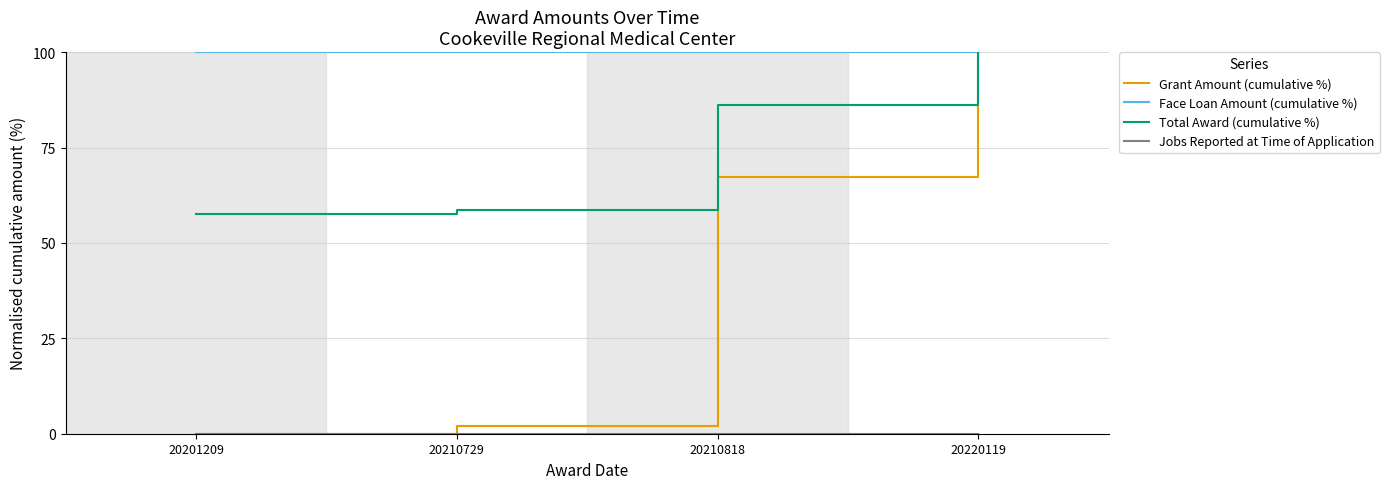

Count the number of categories in the chart.

4